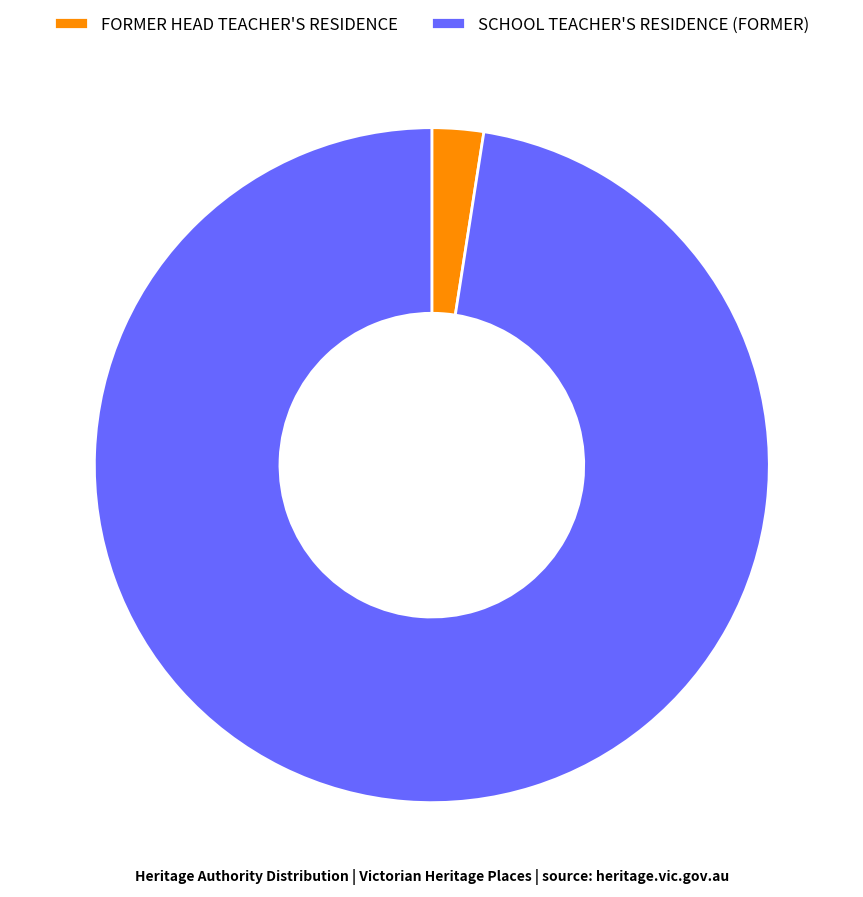

Is FORMER HEAD TEACHER'S RESIDENCE the majority of the pie?

No